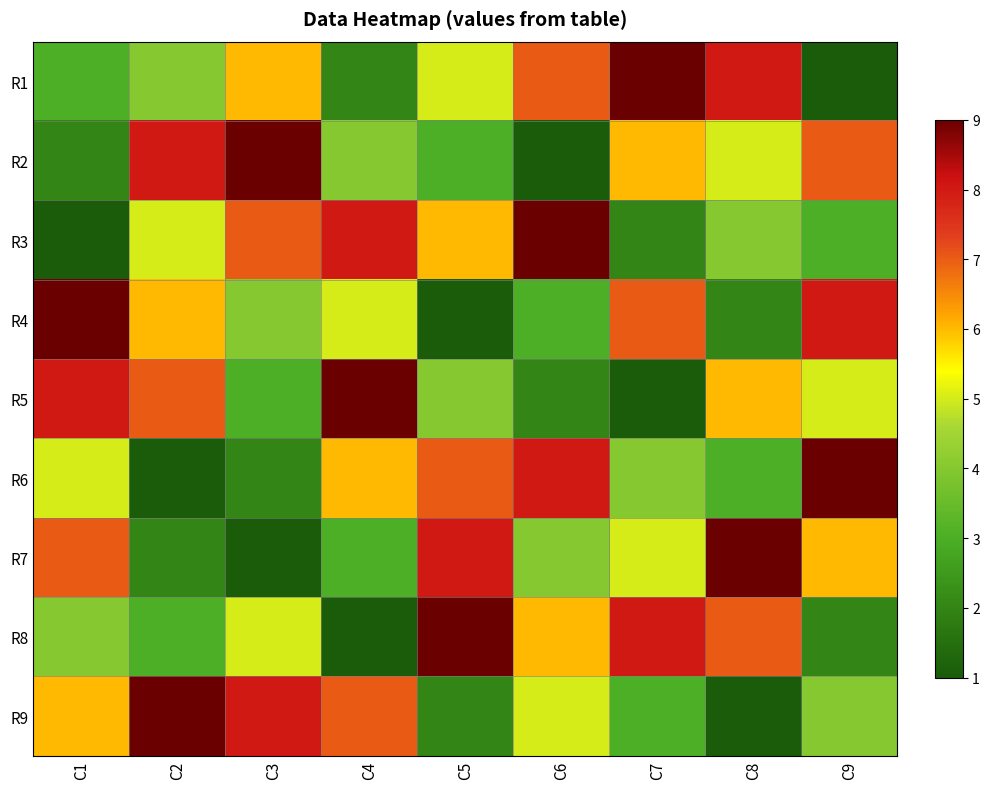

What is the smallest value displayed?

1